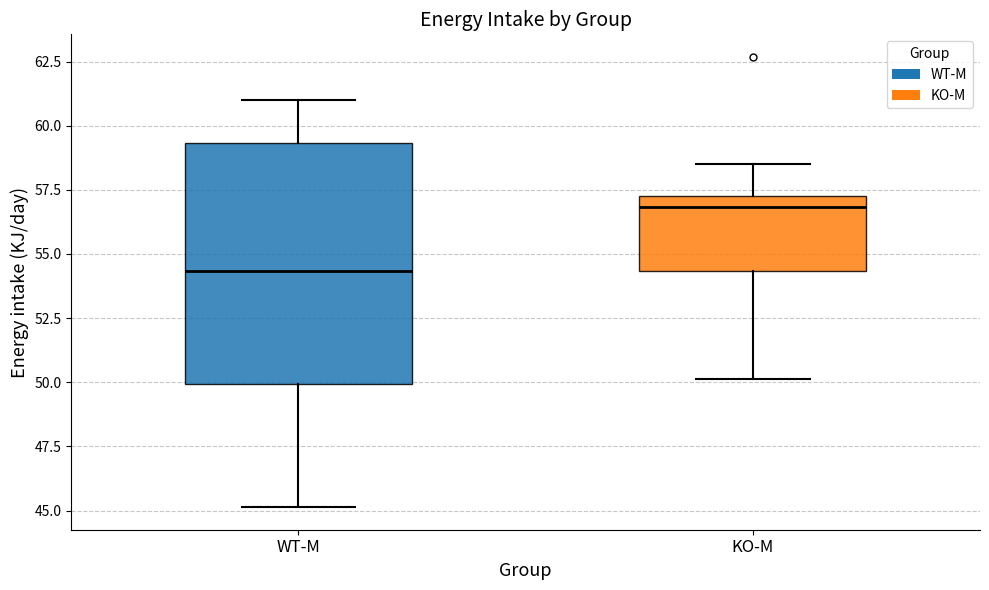

Reading left to right, transcribe this box plot: for each box, give where its median line is, the range the box spans, and where its two whiskers end, as read against the y-axis. The values are not printed on the chart, so give them approximately, as read against the axis.

WT-M: median 54.5, box 50.0 to 59.5, whiskers 45.0 to 61.0
KO-M: median 57.0, box 54.5 to 57.5, whiskers 50.0 to 58.5